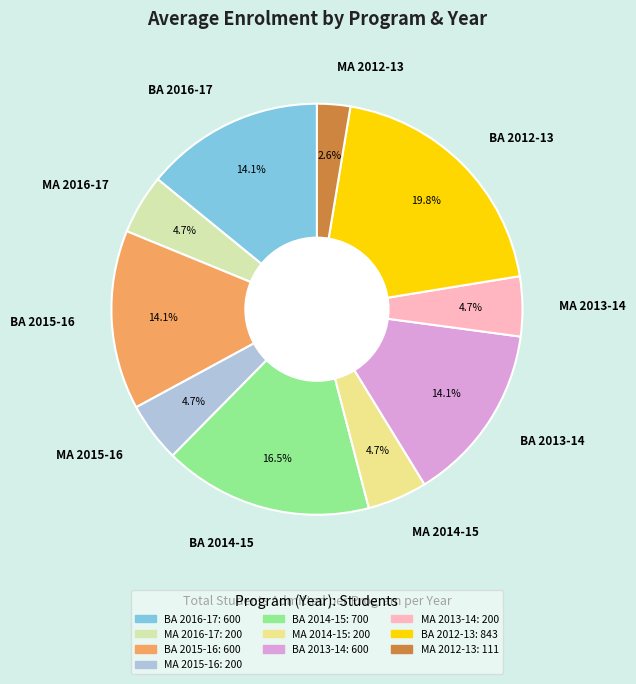

Is there any slice that represents more than half of the pie?

No